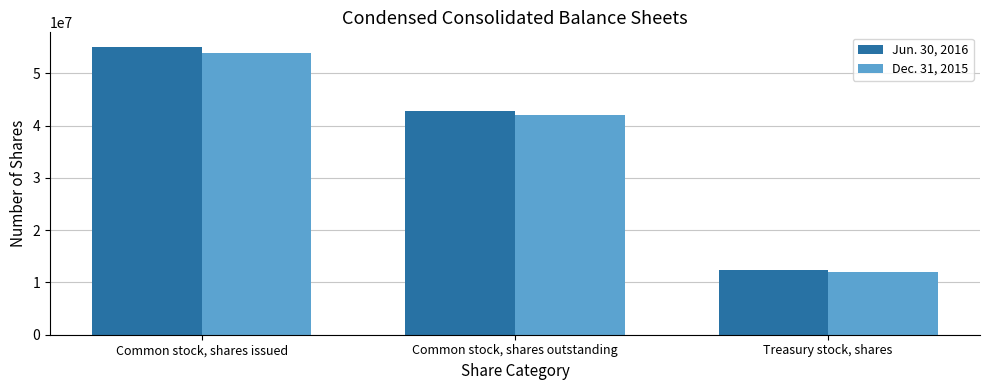

Where does the Jun. 30, 2016 series first go above 42770725?

Common stock, shares issued